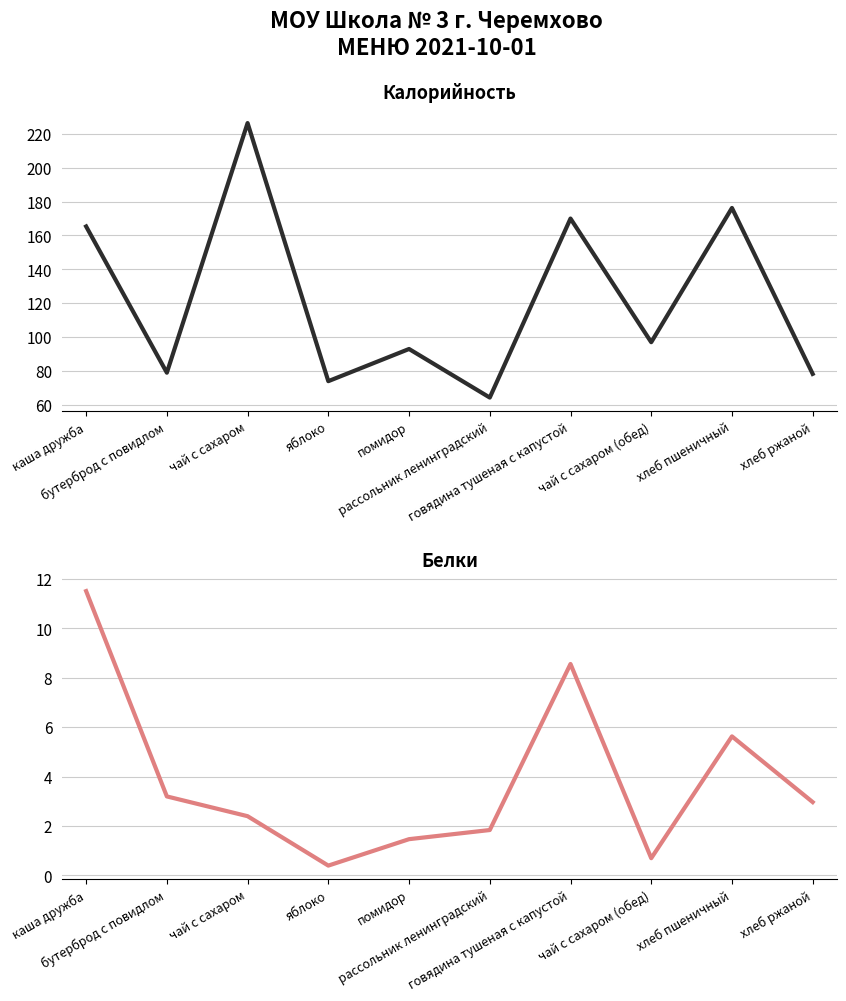

Is the value of Белки at говядина тушеная с капустой greater than the value of Калорийность at хлеб пшеничный?

No